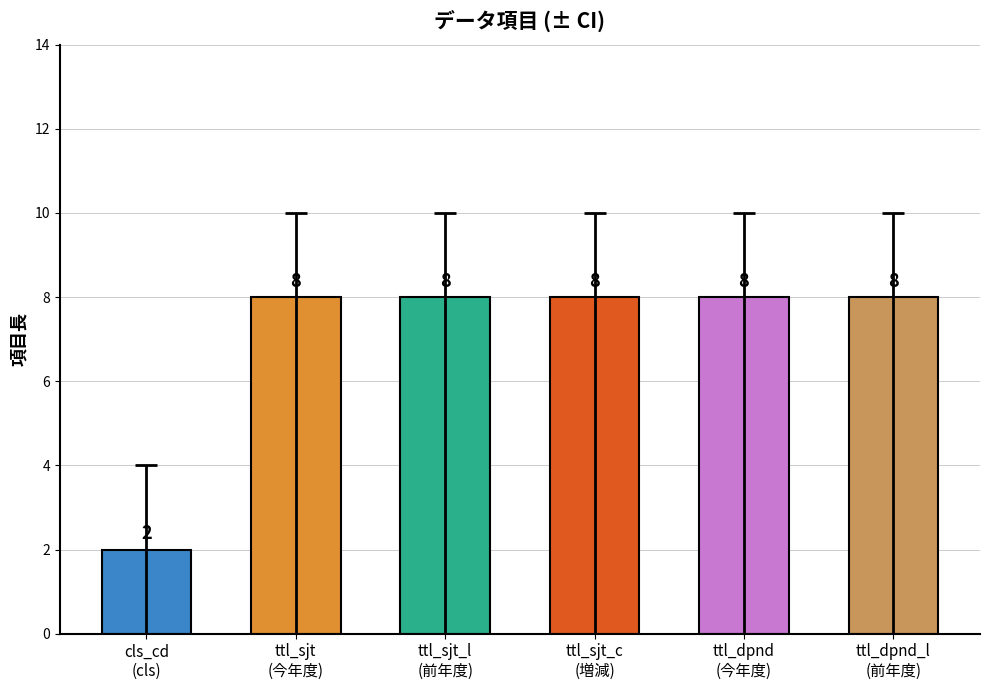

Reading left to right, extract all data points from this chart.

cls_cd
(cls)=2	ttl_sjt
(今年度)=8	ttl_sjt_l
(前年度)=8	ttl_sjt_c
(増減)=8	ttl_dpnd
(今年度)=8	ttl_dpnd_l
(前年度)=8